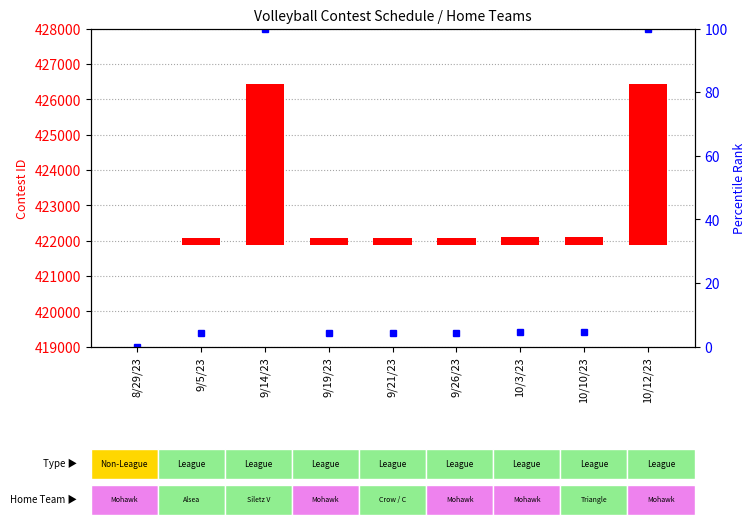

What is the label of the 8th bar from the left?

10/10/23